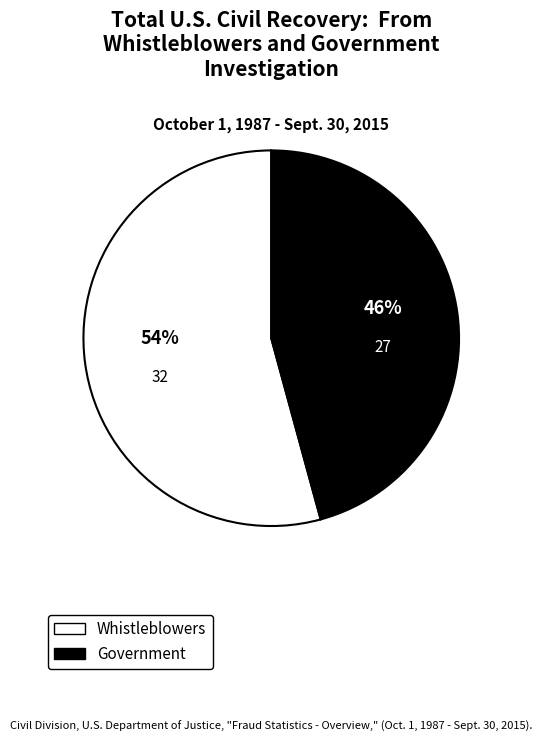

Is the sum of Whistleblowers and Government greater than half?

Yes